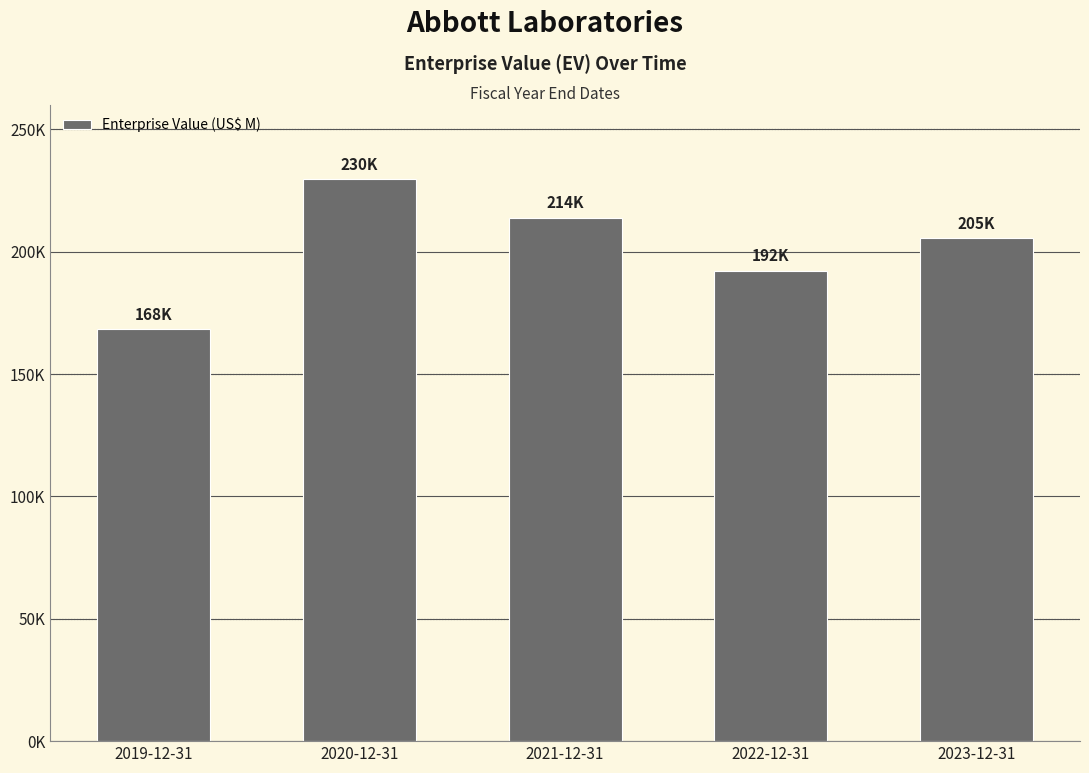

Where is the data nearest to the value 199105?

2023-12-31